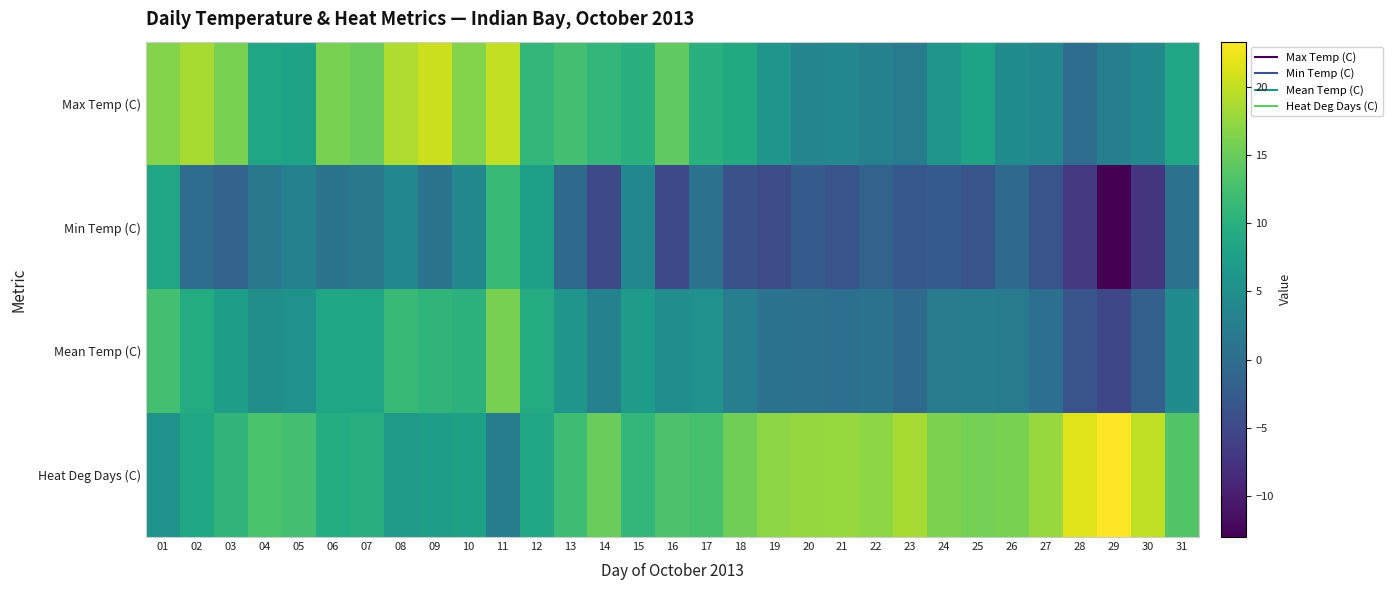

Reading right to left, list all the values displayed in this chart.

Max Temp (C): 31=8.5	30=4.0	29=2.5	28=0.0	27=4.0	26=4.5	25=8.0	24=6.0	23=2.0	22=3.0	21=4.0	20=3.5	19=6.0	18=9.0	17=10.0	16=14.5	15=10.0	14=11.0	13=12.5	12=11.0	11=20.0	10=16.5	09=20.5	08=19.0	07=15.0	06=16.0	05=8.0	04=8.5	03=16.0	02=18.5	01=16.5
Min Temp (C): 31=0.5	30=-7.5	29=-13.0	28=-7.0	27=-3.5	26=-0.5	25=-3.5	24=-2.5	23=-3.0	22=-1.5	21=-3.5	20=-2.5	19=-4.5	18=-4.0	17=0.5	16=-5.0	15=4.0	14=-5.0	13=-0.5	12=7.5	11=11.5	10=4.0	09=1.0	08=4.0	07=1.5	06=1.0	05=3.0	04=1.5	03=-1.5	02=0.0	01=8.5
Mean Temp (C): 31=4.5	30=-1.8	29=-5.3	28=-3.5	27=0.3	26=2.0	25=2.3	24=1.8	23=-0.5	22=0.8	21=0.3	20=0.5	19=0.8	18=2.5	17=5.3	16=4.8	15=7.0	14=3.0	13=6.0	12=9.3	11=15.8	10=10.3	09=10.8	08=11.5	07=8.3	06=8.5	05=5.5	04=5.0	03=7.3	02=9.3	01=12.5
Heat Deg Days (C): 31=13.5	30=19.8	29=23.3	28=21.5	27=17.7	26=16.0	25=15.7	24=16.2	23=18.5	22=17.2	21=17.7	20=17.5	19=17.2	18=15.5	17=12.7	16=13.2	15=11.0	14=15.0	13=12.0	12=8.7	11=2.2	10=7.7	09=7.2	08=6.5	07=9.7	06=9.5	05=12.5	04=13.0	03=10.7	02=8.7	01=5.5